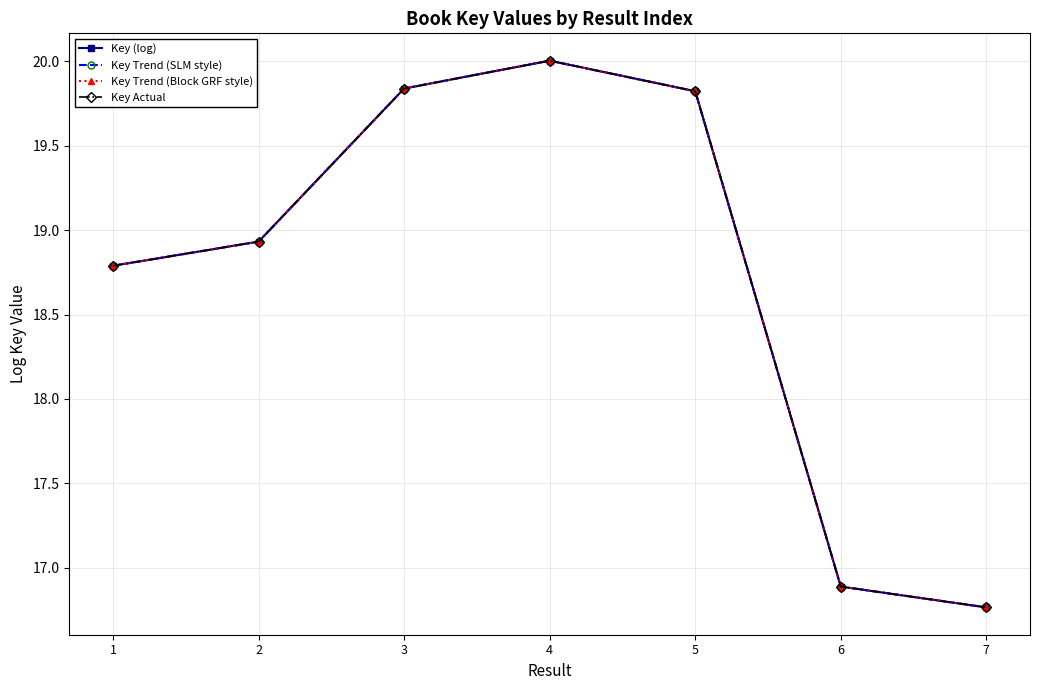

Does the chart display data point markers on the line(s)?

Yes